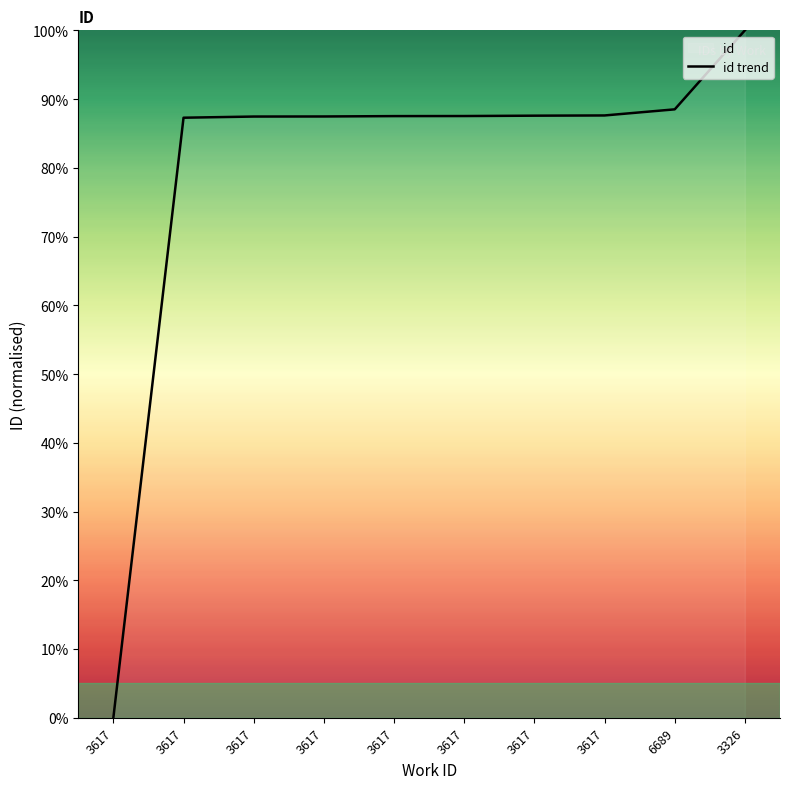

What is the label of the 6th point from the left?

3617